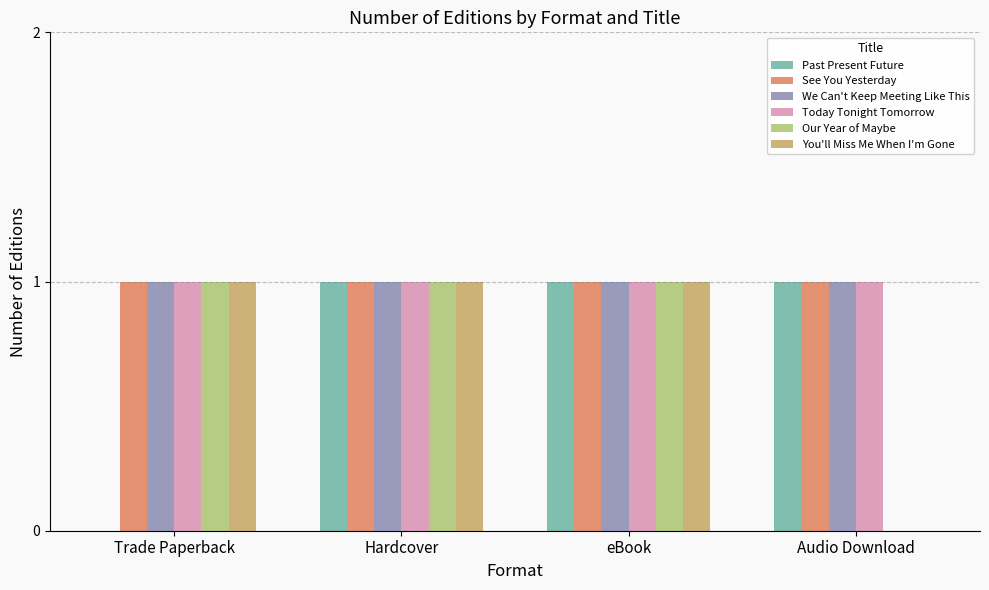

What is the total value across all series at Trade Paperback?

5